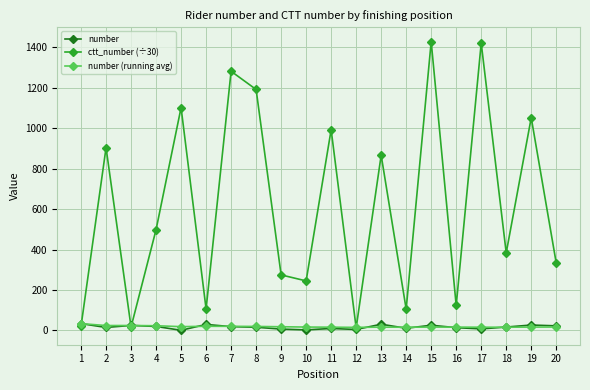

What is the maximum value for ctt_number (÷30)?

1427.5